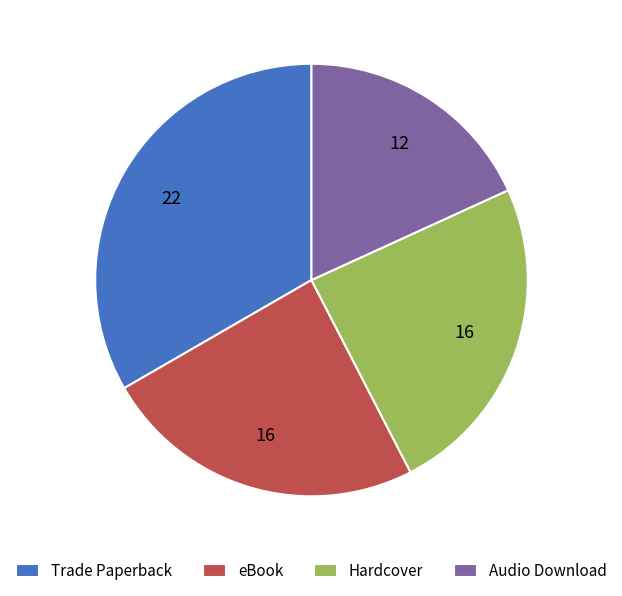

True or false: Trade Paperback accounts for 43% of the total.

False